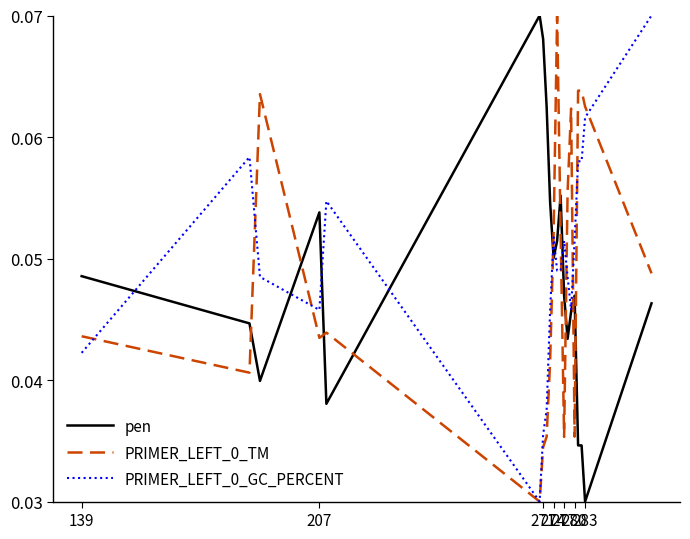

What is the label of the 20th point from the right?

139